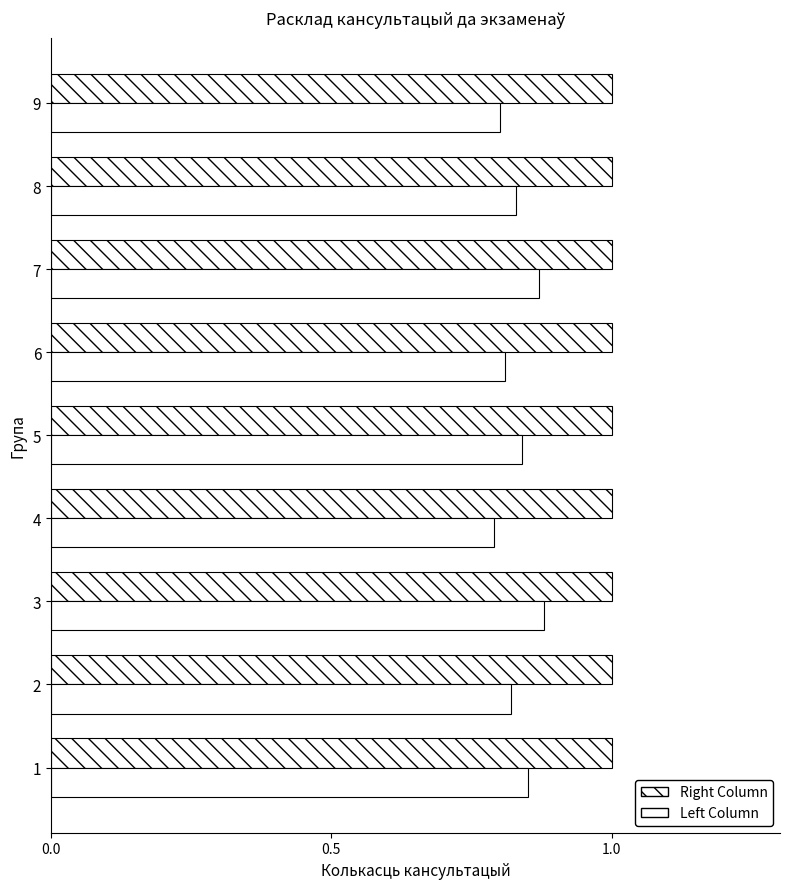

True or false: Left Column has a value of 1.1 at 8.

False